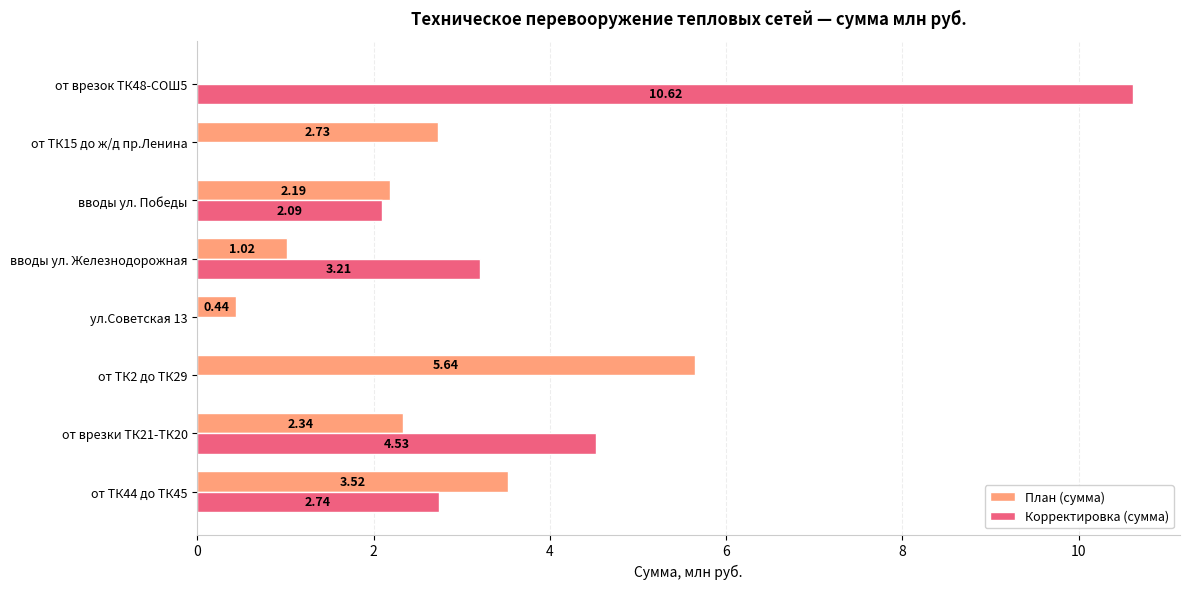

Which series changed the most between от ТК44 до ТК45 and от врезки ТК21-ТК20?

Корректировка (сумма)